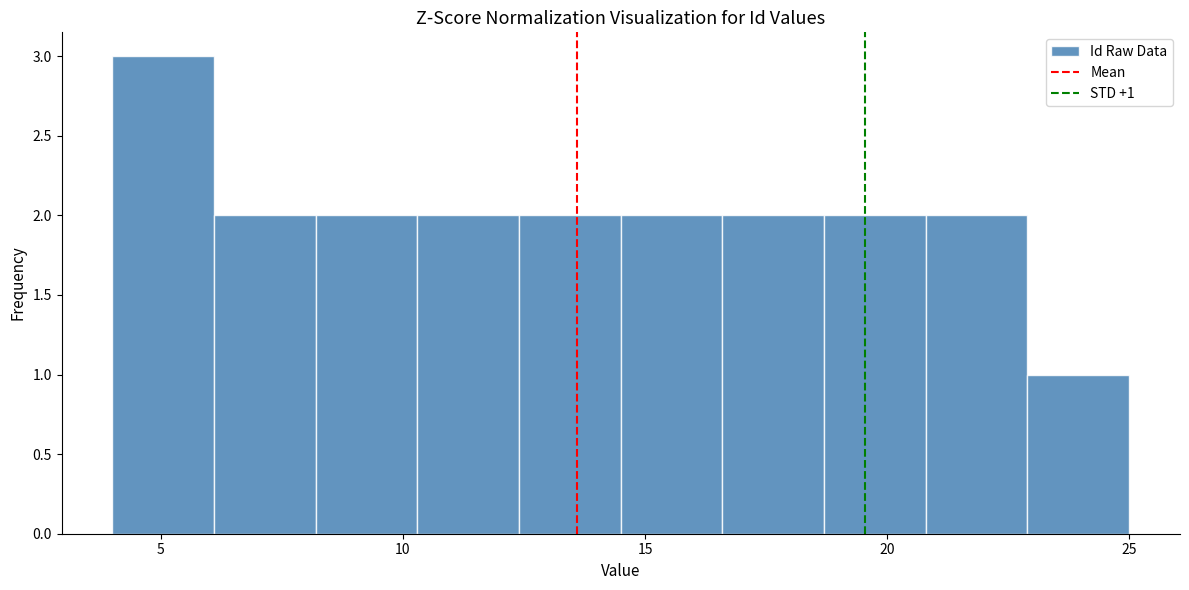

Which range on the x-axis has the tallest bar?

4.0 to 6.1